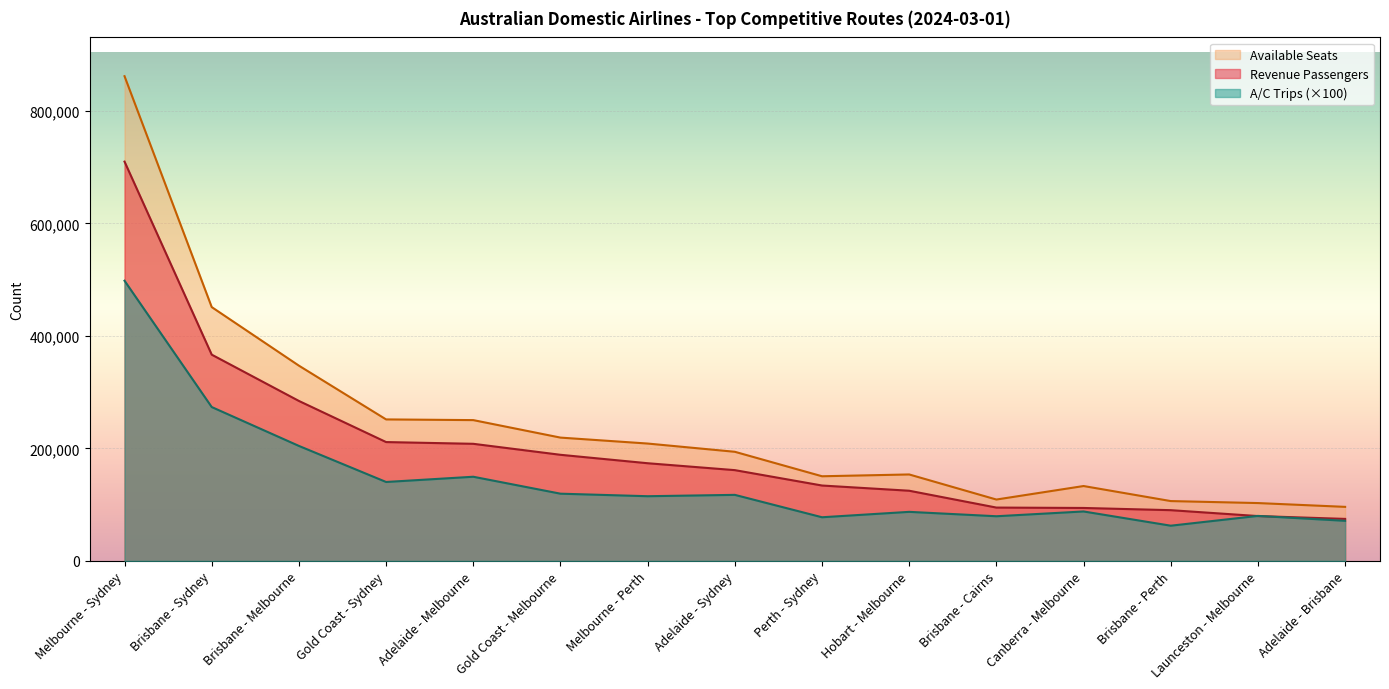

In A/C Trips, how many points are higher than both neighbors (excluding endpoints)?

5